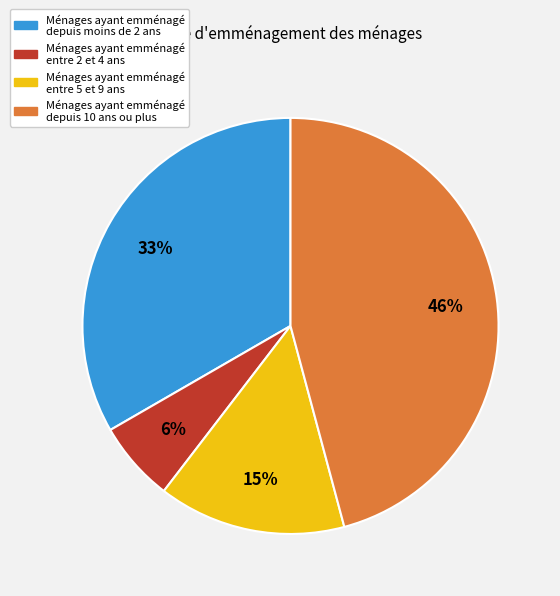

Is there a majority slice in this chart?

No